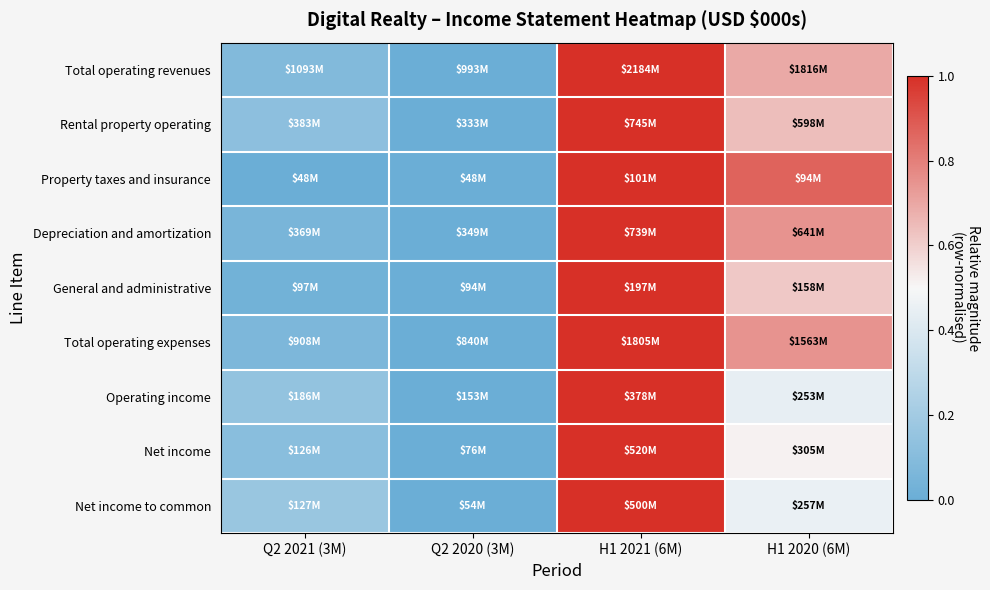

Count the number of categories in the chart.

4